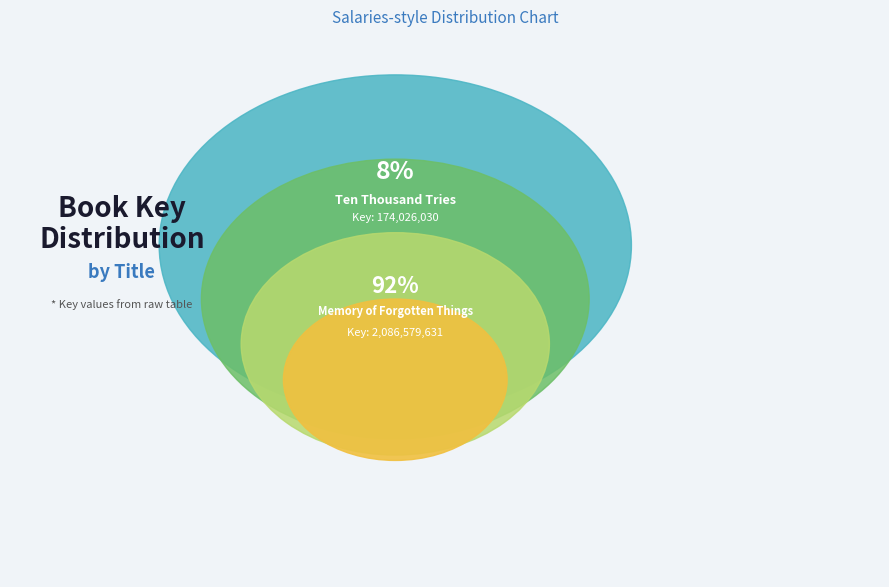

Is the sum of Ten Thousand Tries and Memory of Forgotten Things greater than half?

Yes